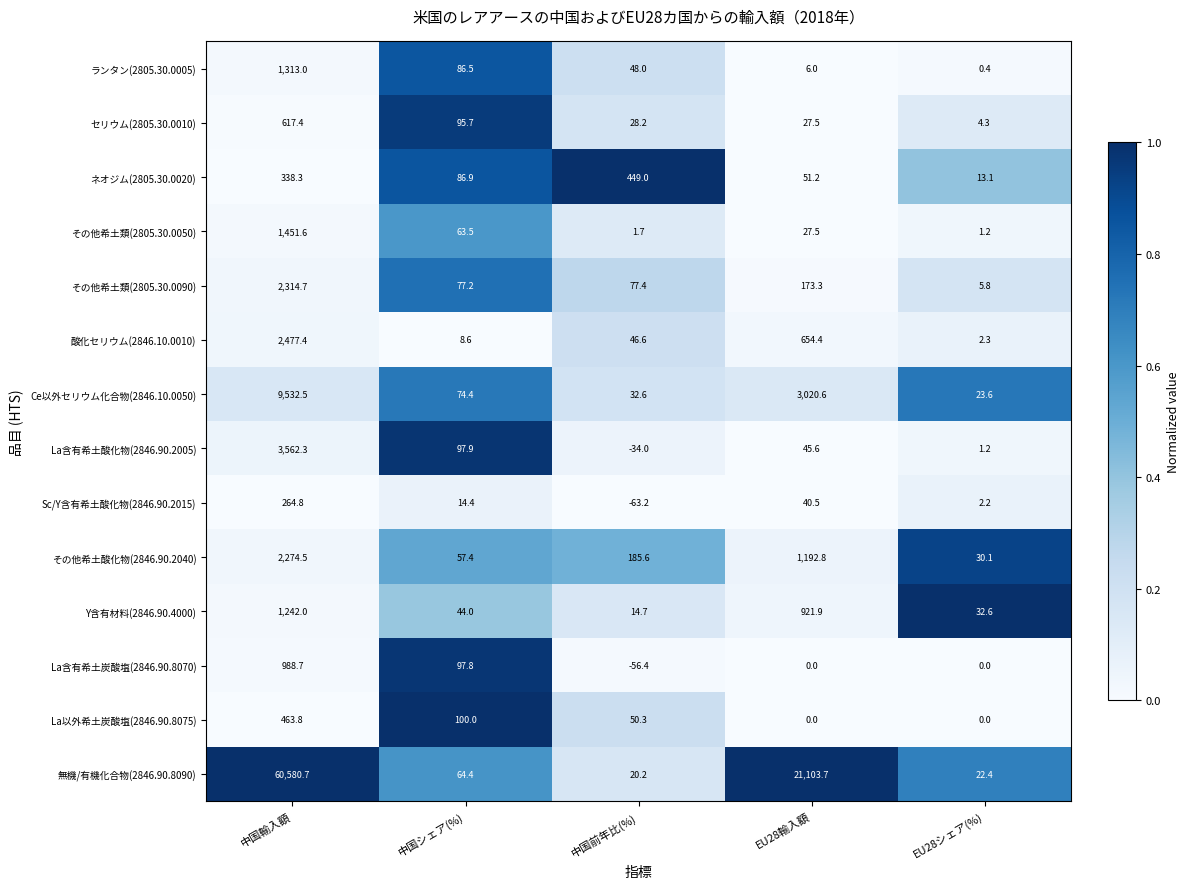

Which series has the largest range (max minus min)?

無機/有機化合物(2846.90.8090)